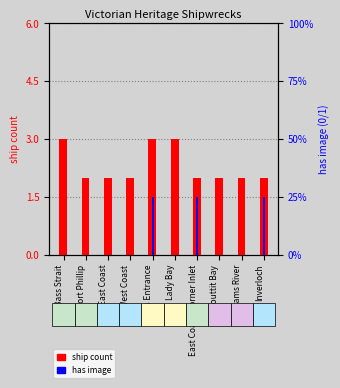

At which category is the sum across all series the highest?

Lakes Entrance